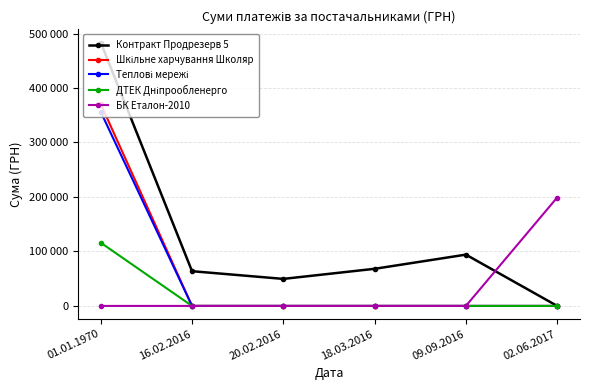

Is this an area chart (filled region under the line)?

No